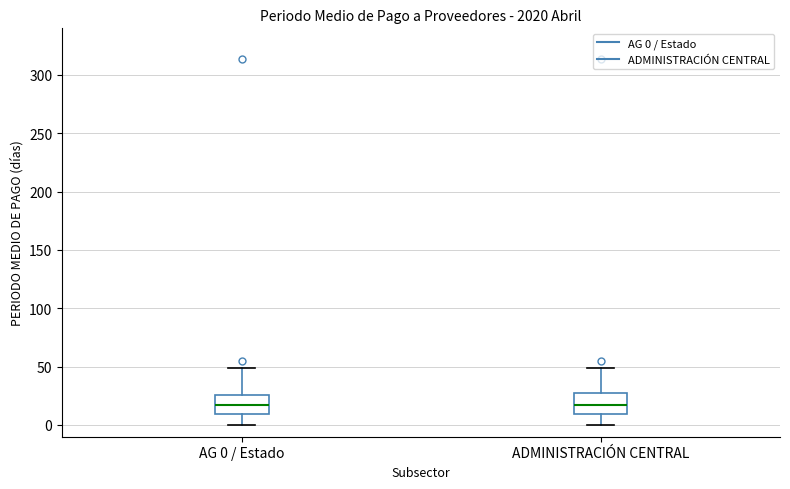

Reading left to right, read every box against the y-axis: the position of its median line, the range the box covers, and the ends of its whiskers. The values are not printed on the chart, so give them approximately, as read against the axis.

AG 0 / Estado: median 15, box 10 to 25, whiskers 0 to 50
ADMINISTRACIÓN CENTRAL: median 15, box 10 to 25, whiskers 0 to 50